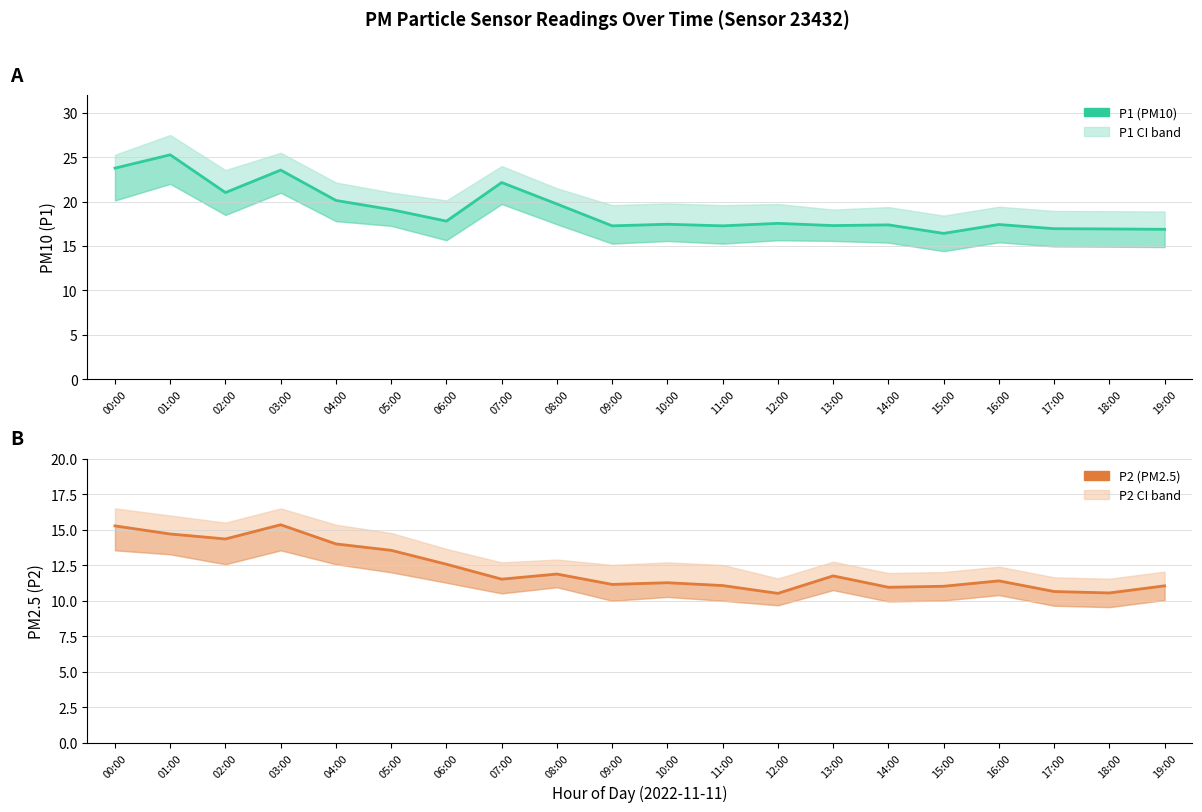

How many lines are shown in the chart?

2